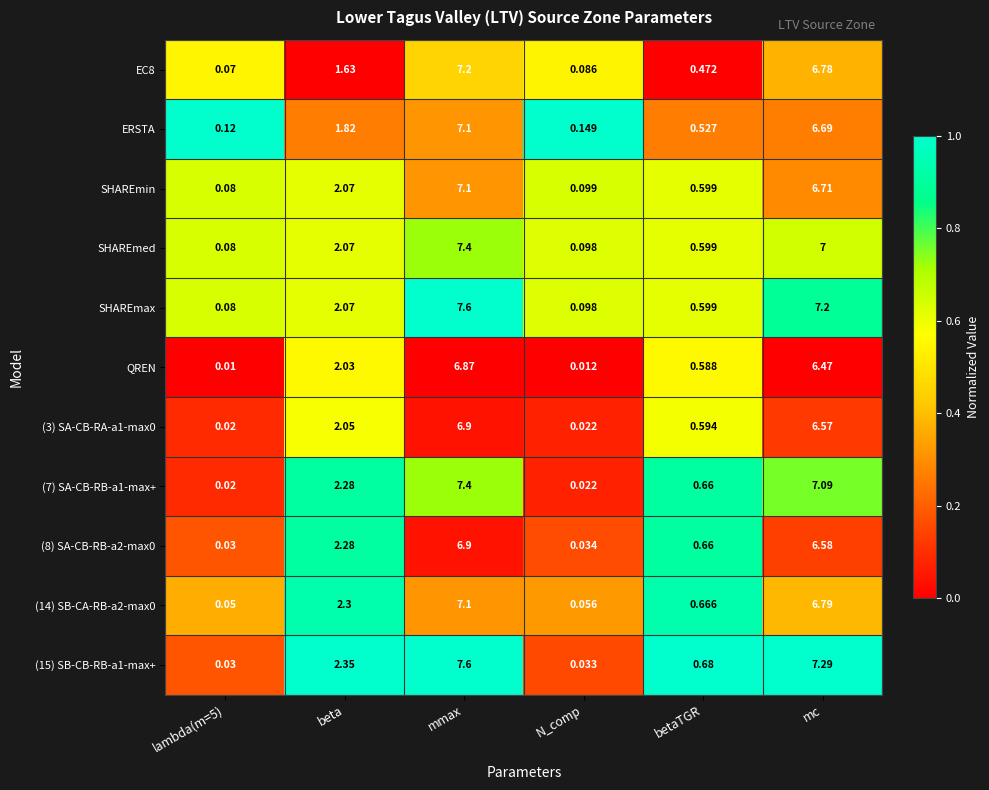

At which category is the sum across all series the highest?

mmax